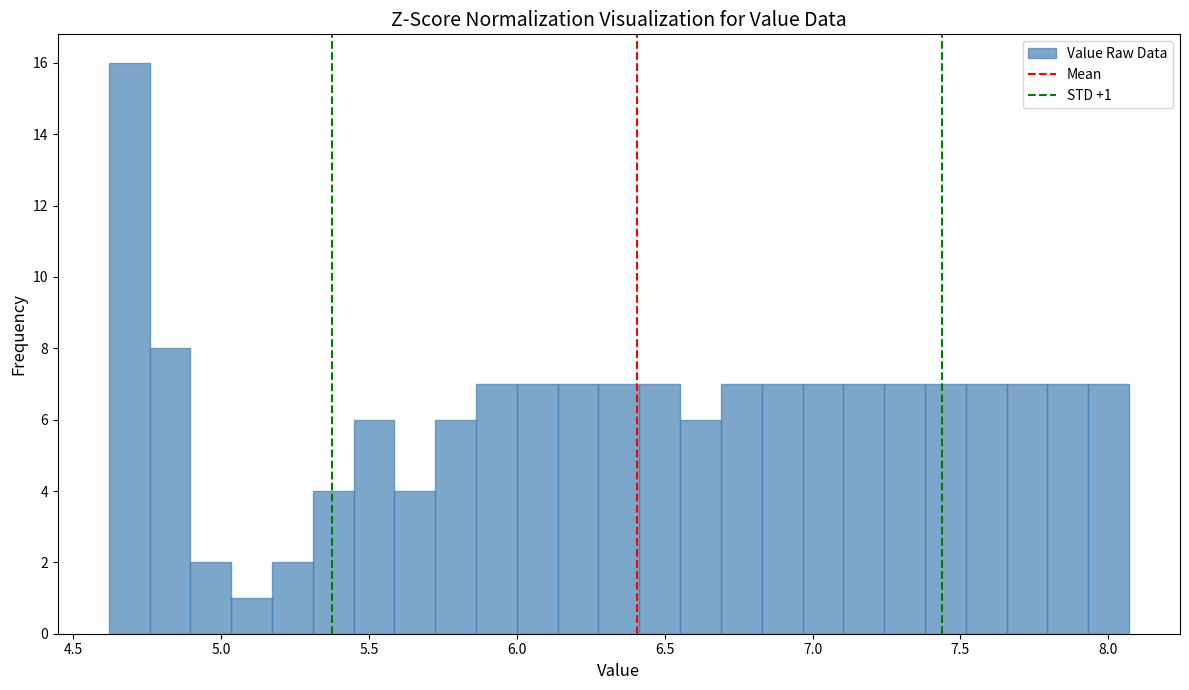

Around what value on the x-axis is the tallest bar? Give the approximate position of its centre, as read against the axis.

4.70